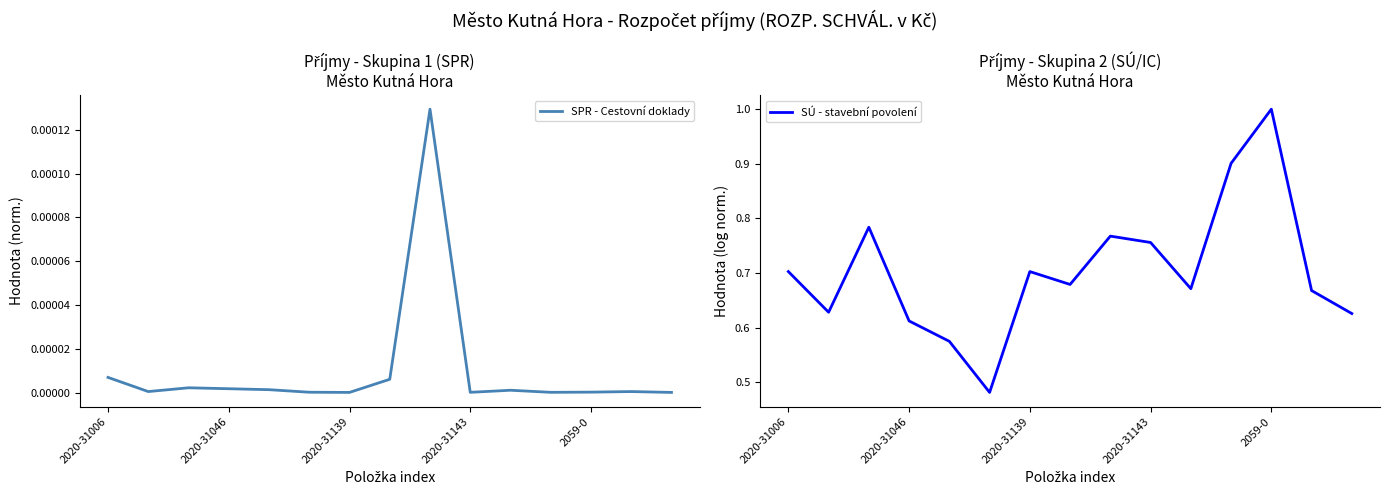

Which category has the highest value in the SÚ - stavební povolení series?

2059-0